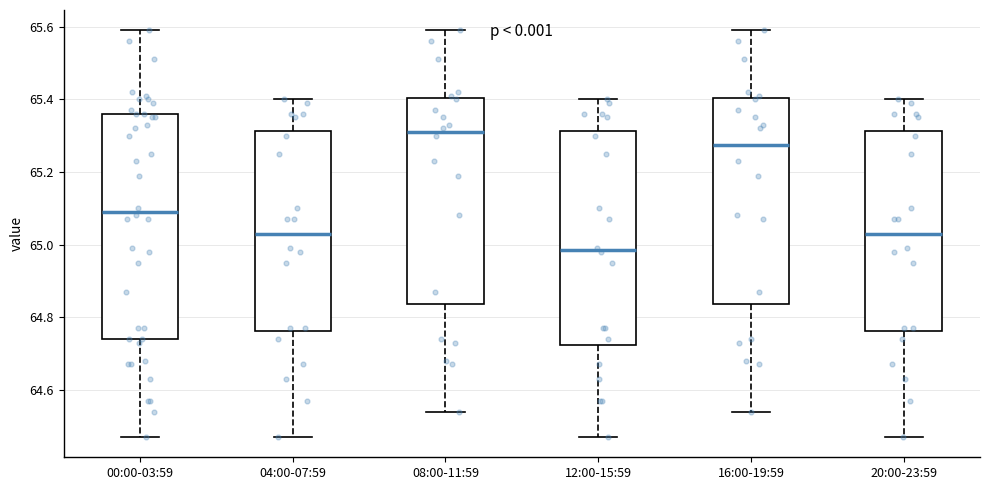

Which box is the tallest, from its lower edge to its upper edge?

00:00-03:59